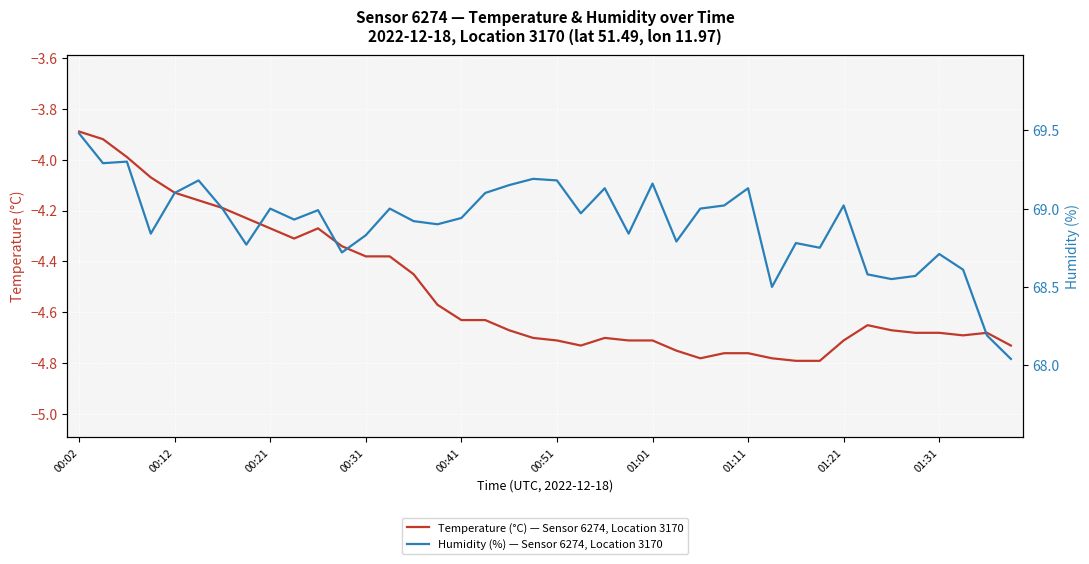

How many series are shown in this chart?

2